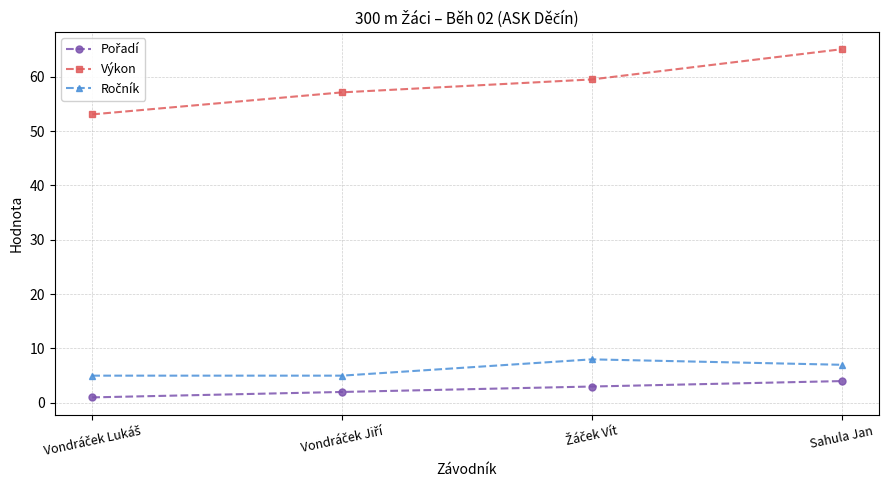

At which category is the sum across all series the highest?

Sahula Jan